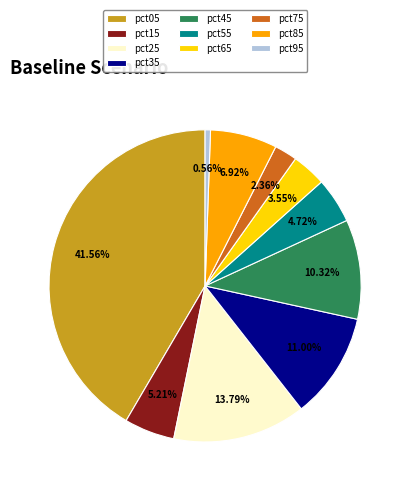

Is it true that pct25 is 14% of the pie?

True